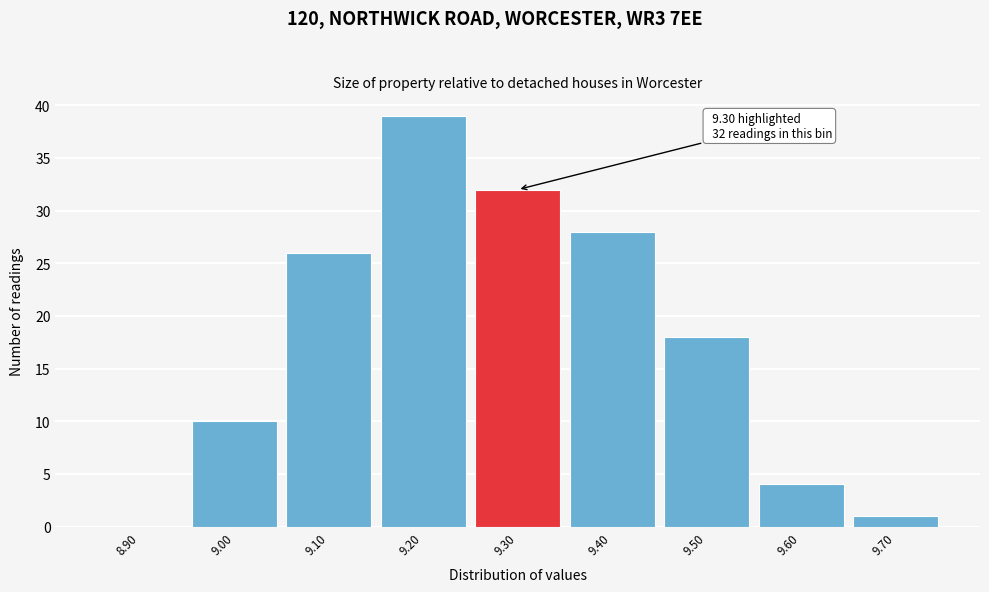

Which range on the x-axis has the tallest bar?

9.15 to 9.25